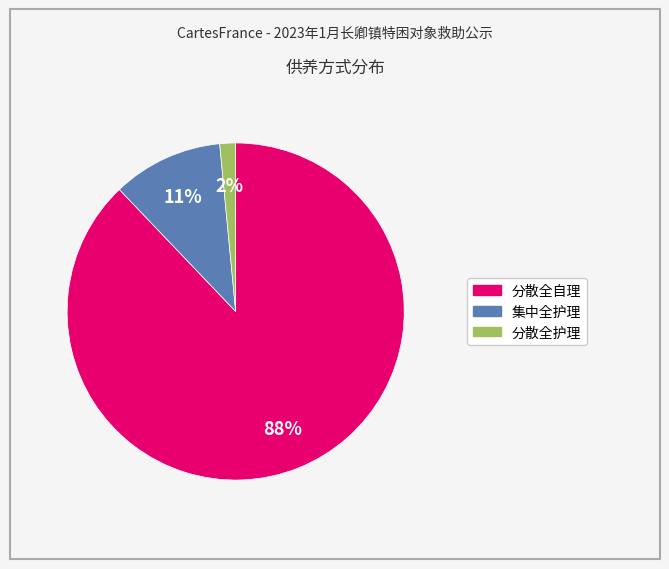

How many slices are in this pie chart?

3